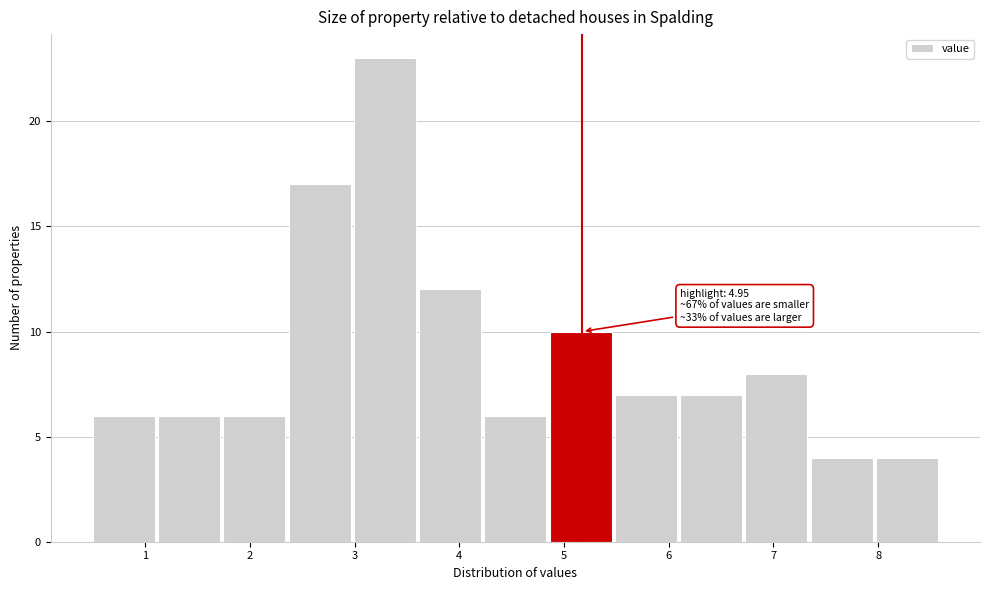

Over which range of the x-axis is the bar tallest?

3.0 to 3.6